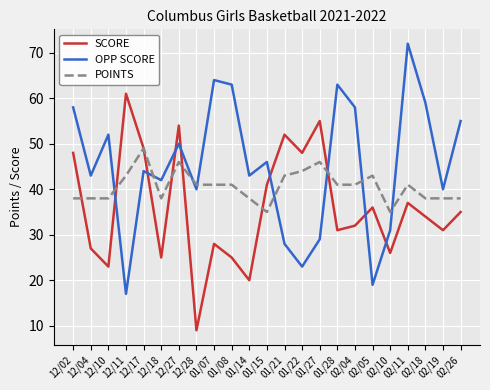

How many series are shown in this chart?

3